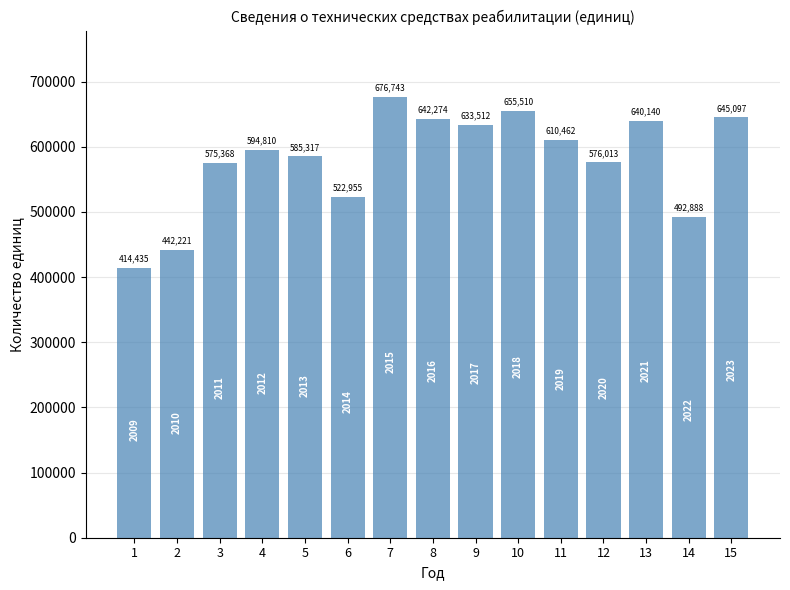

List the labels in order of value, largest first.

7, 10, 15, 8, 13, 9, 11, 4, 5, 12, 3, 6, 14, 2, 1